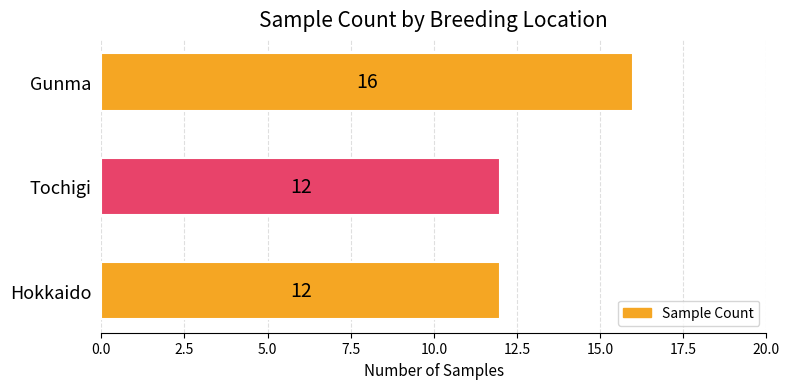

Reading bottom to top, list all the values displayed in this chart.

12	12	16